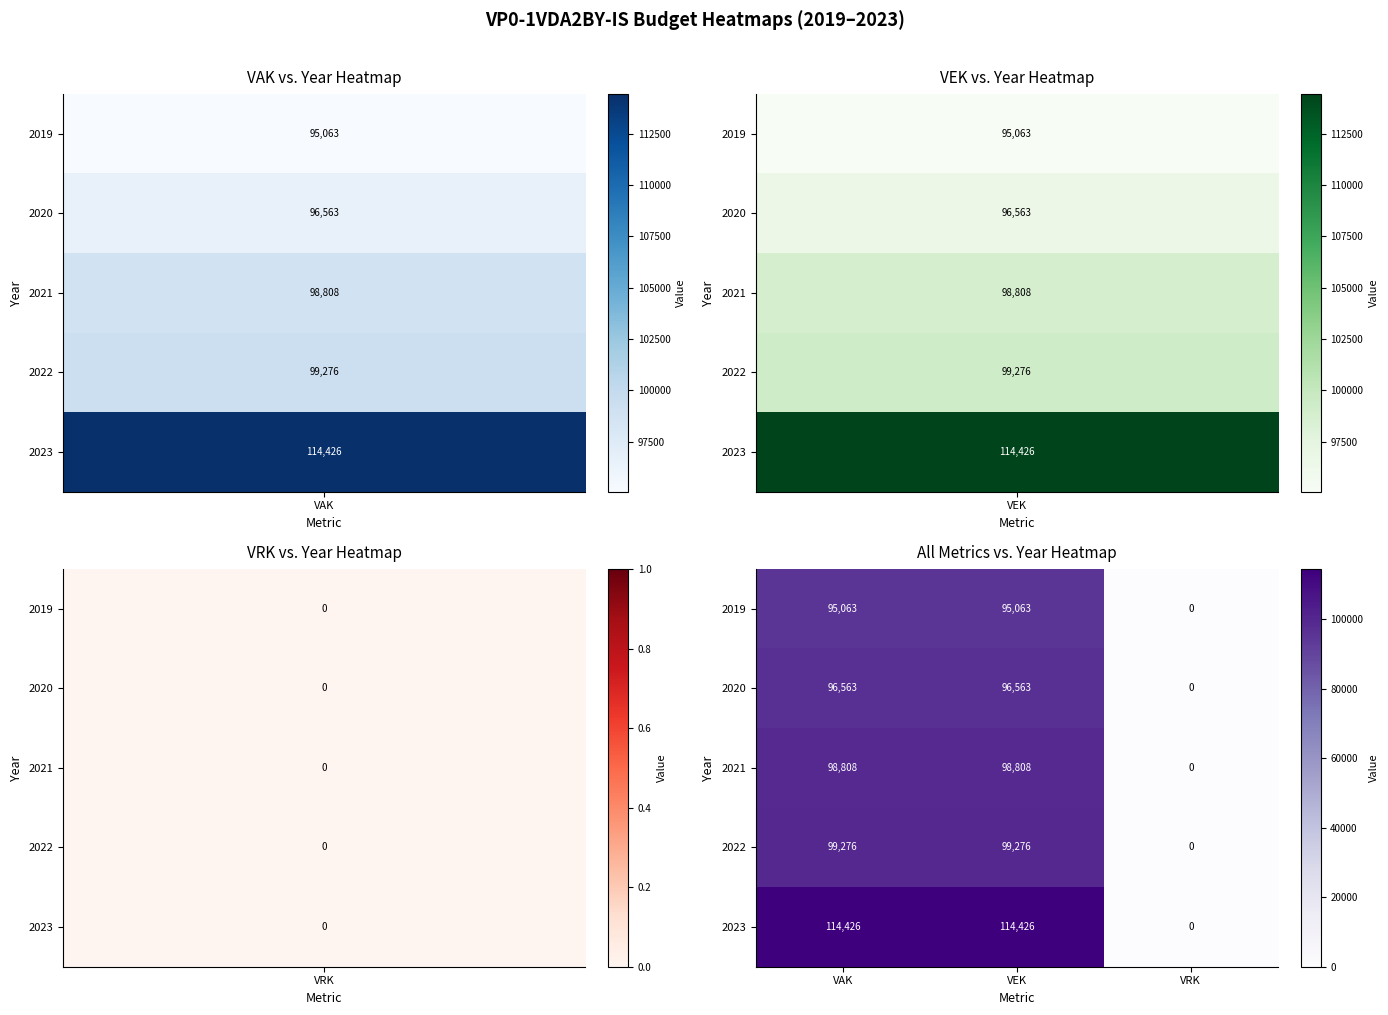

What is the highest value of the 2022 series?

99276